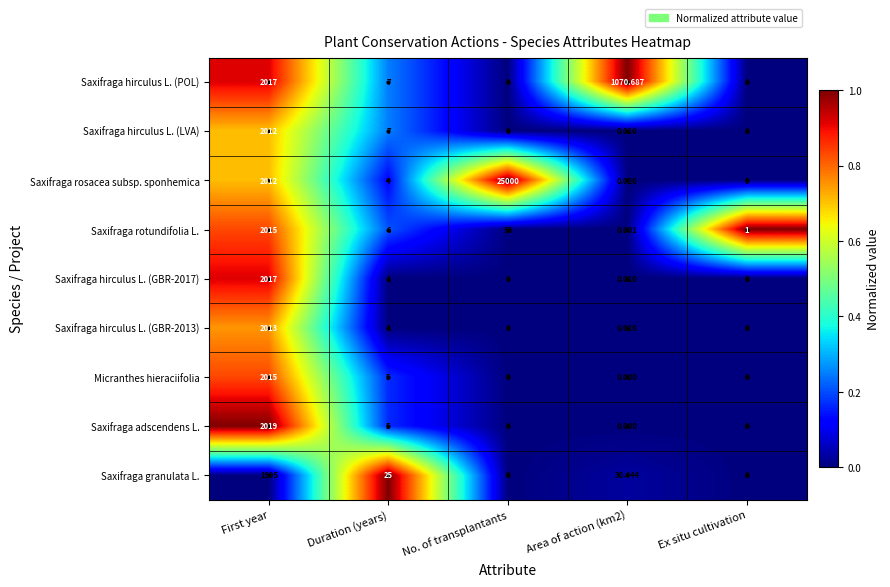

Which label corresponds to the largest value in the chart?

No. of transplantants